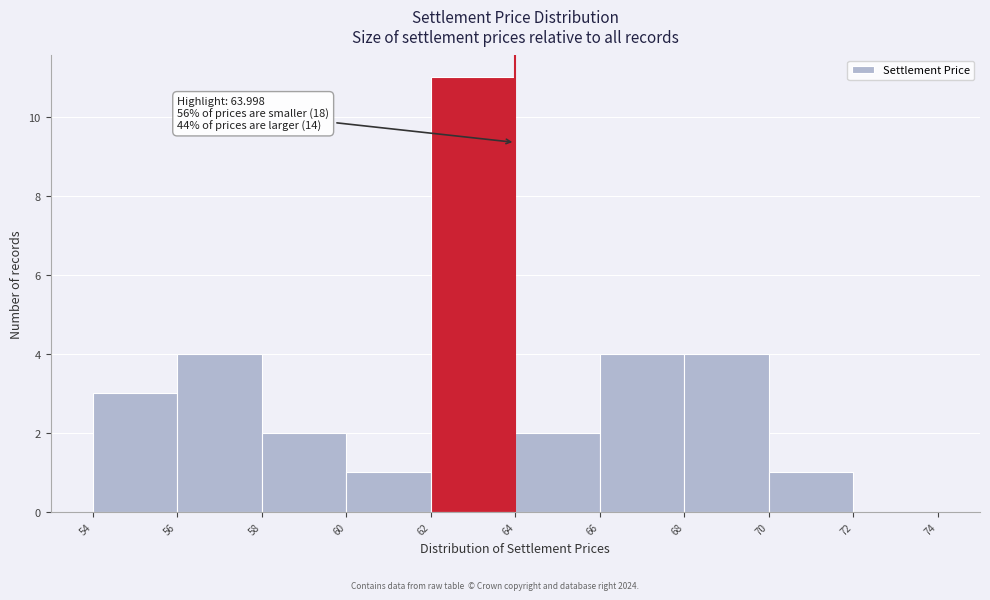

Which range on the x-axis has the tallest bar?

62 to 64